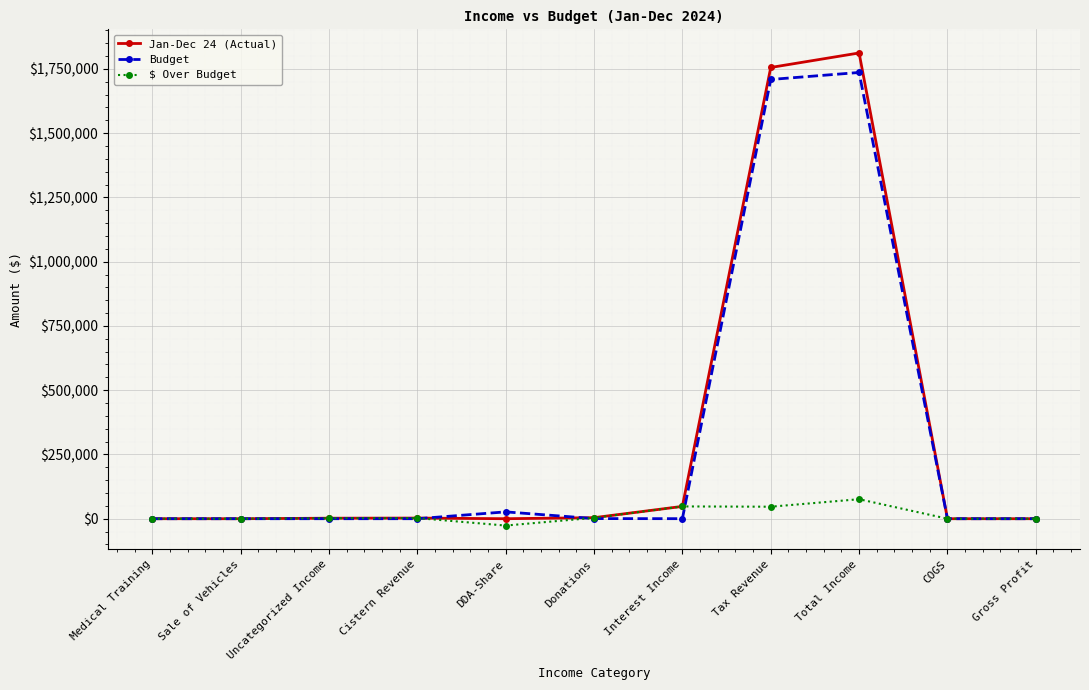

What is the maximum value shown in the chart?

1811824.5